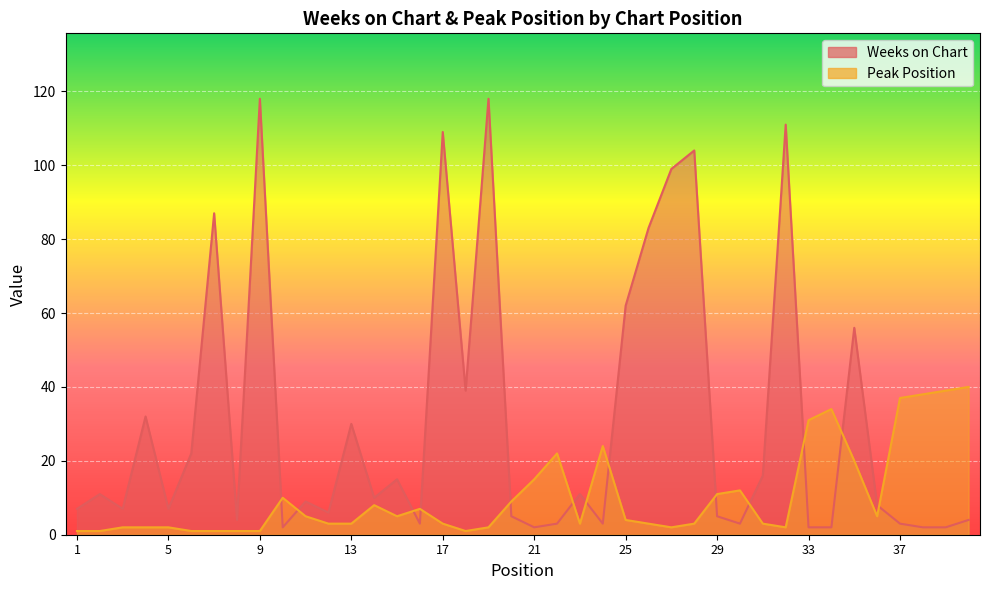

What is the lowest value of the Peak Position series?

1